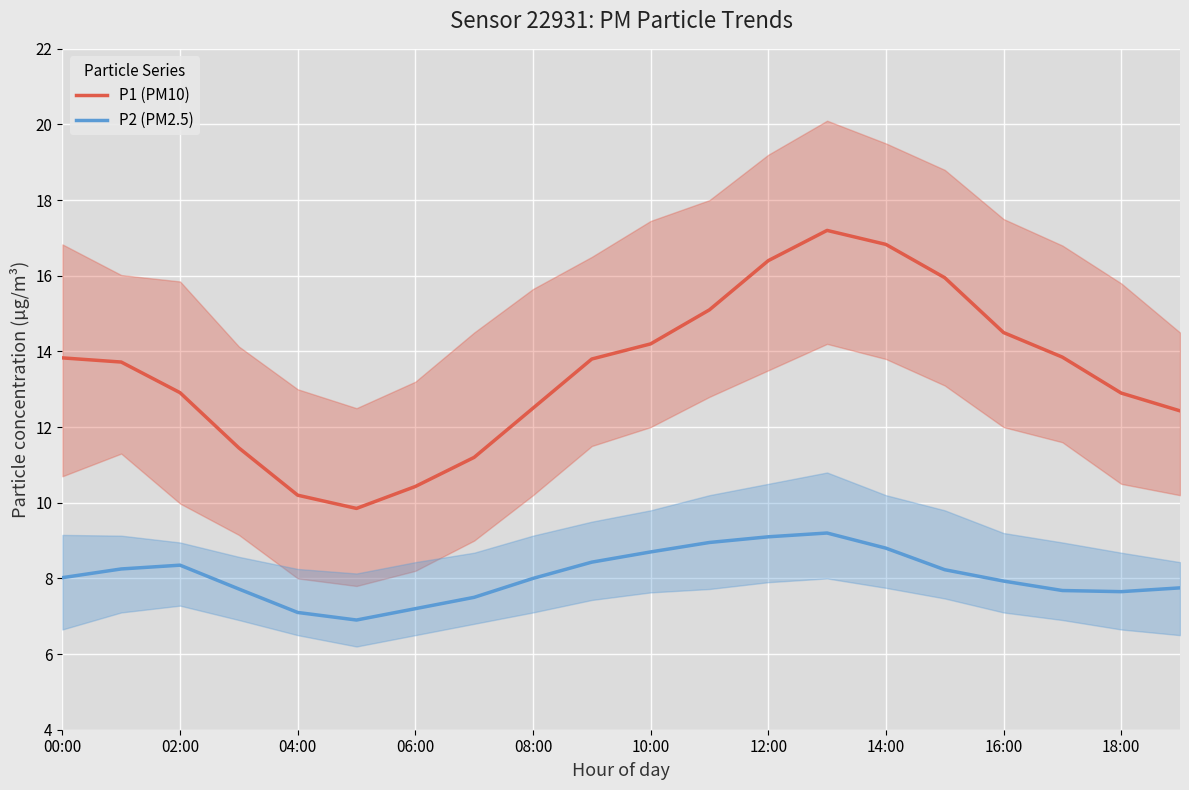

Which series has the largest range (max minus min)?

P1 (PM10)